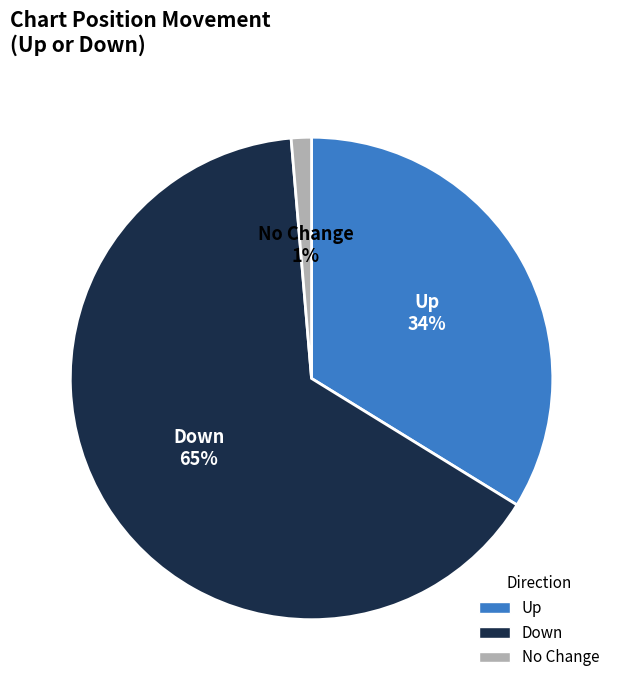

Is there a majority slice in this chart?

Yes